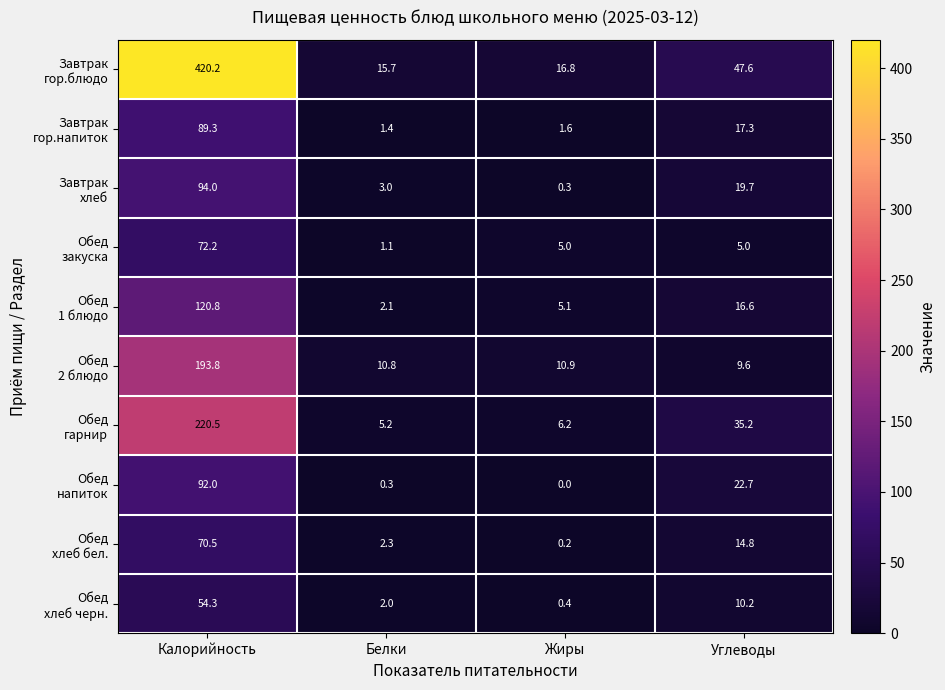

What is the spread (max minus min) of values at Жиры?

16.8